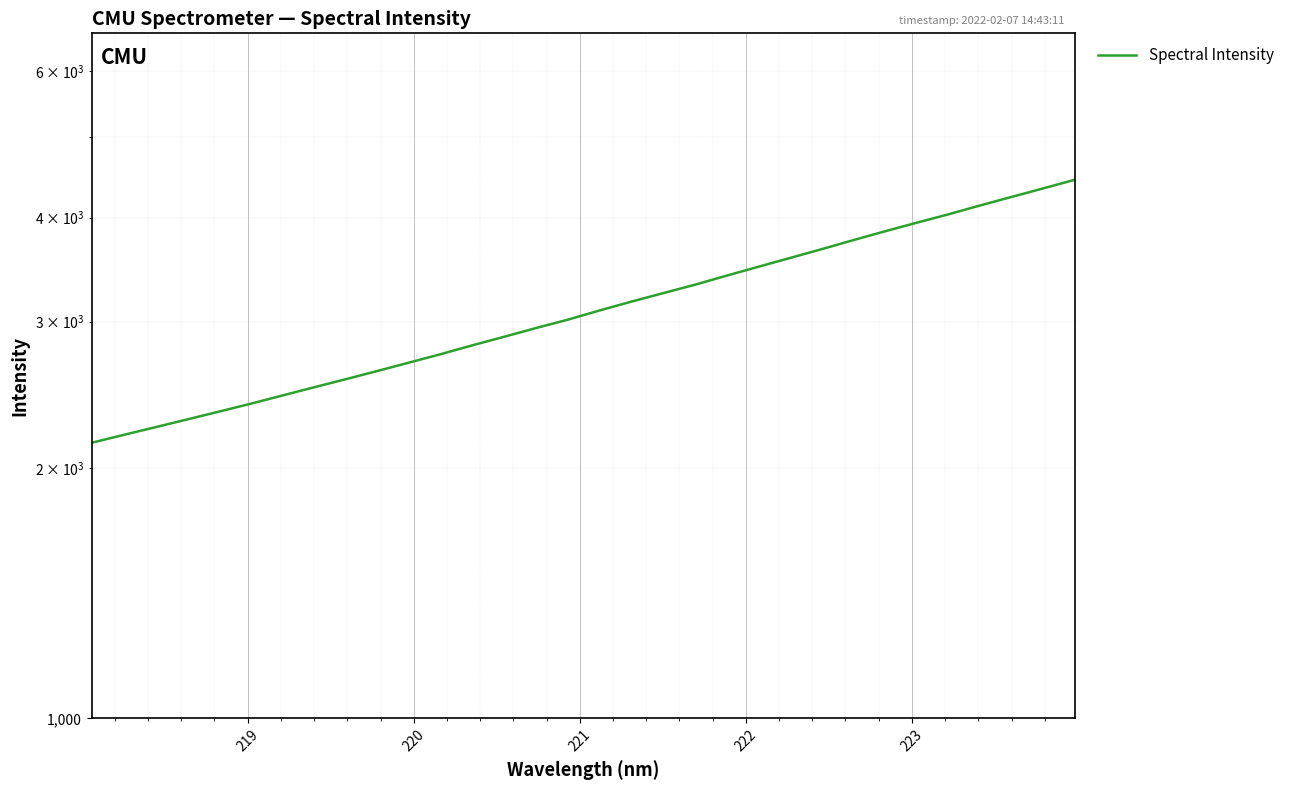

Is it true that the value at 218 is 3579.3?

False